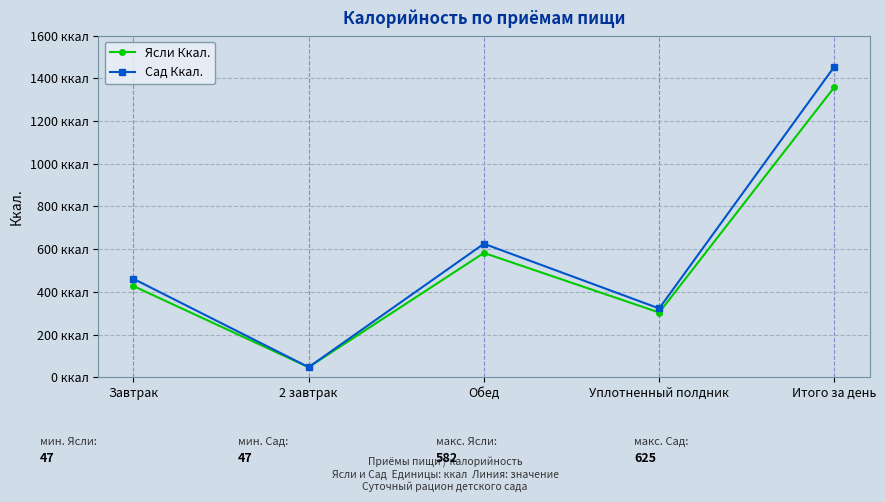

Rank the series at Завтрак from highest to lowest value.

Сад Ккал., Ясли Ккал.